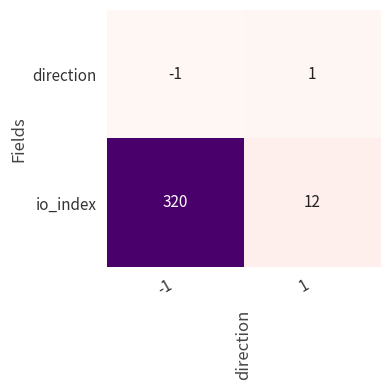

What is the maximum value shown in the chart?

320